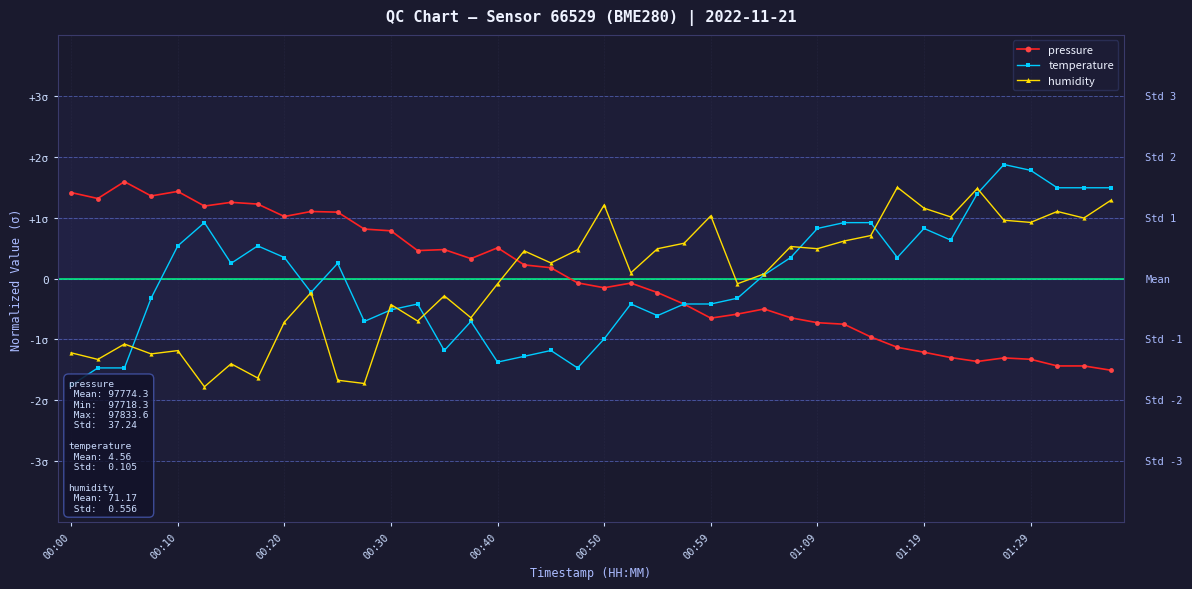

The value of pressure at 00:20 is 0.3. True or false?

False